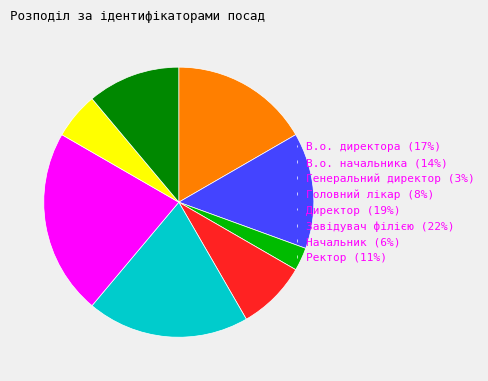

Approximately how many times larger is the value at Ректор compared to В.о. начальника?

0.8